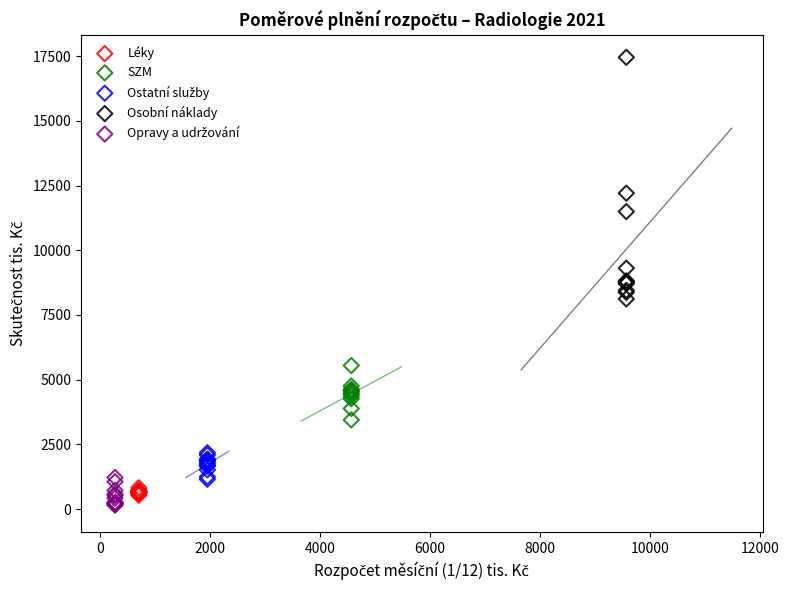

Which series has the widest spread of Y values?

Osobní náklady